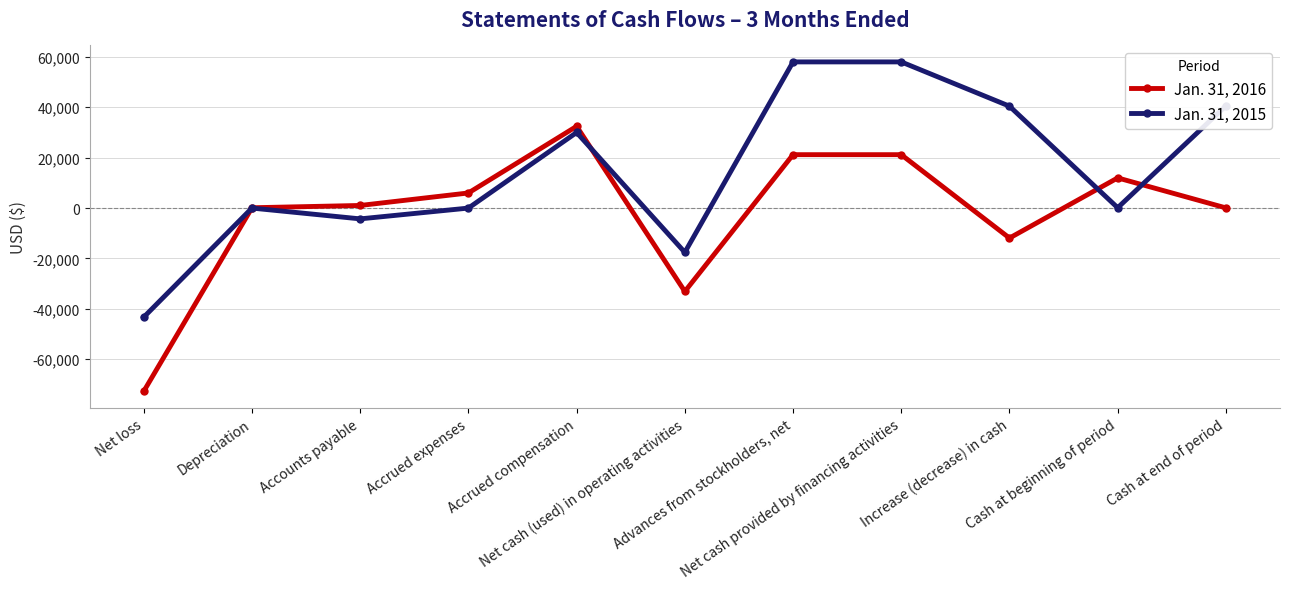

Which series has the largest total across all categories?

Jan. 31, 2015